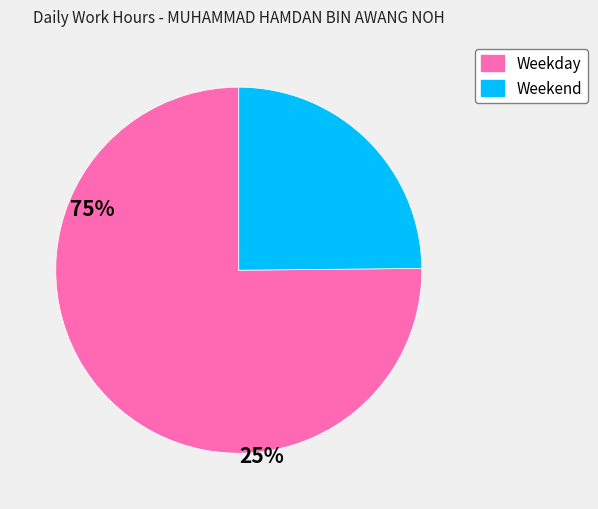

Is there a majority slice in this chart?

Yes